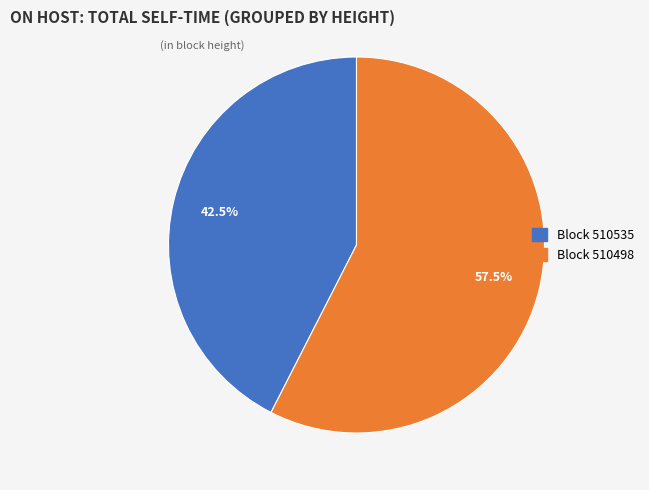

How many segments does this pie chart have?

2